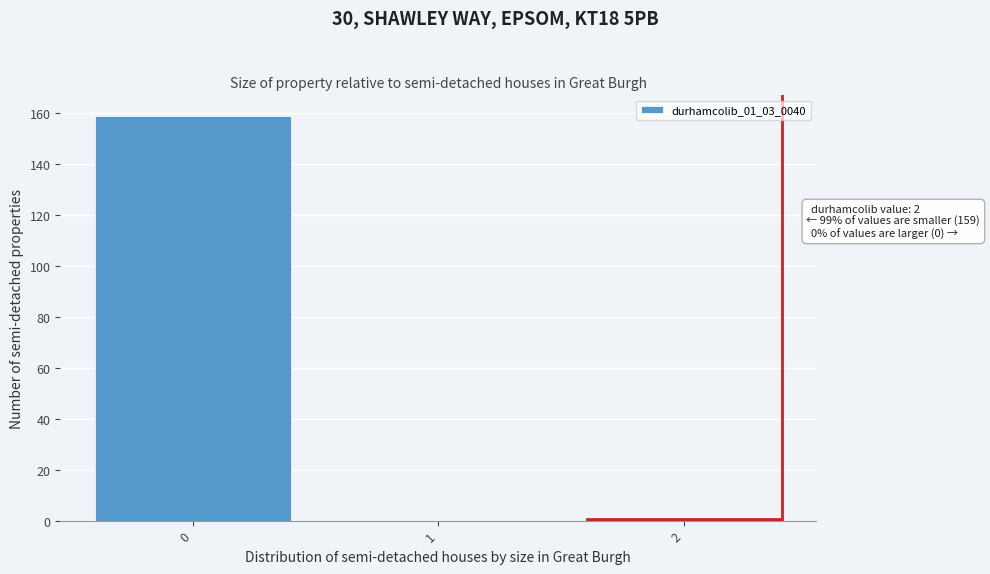

Reading left to right, what are all the values shown in this chart?

0=159	1=0	2=1